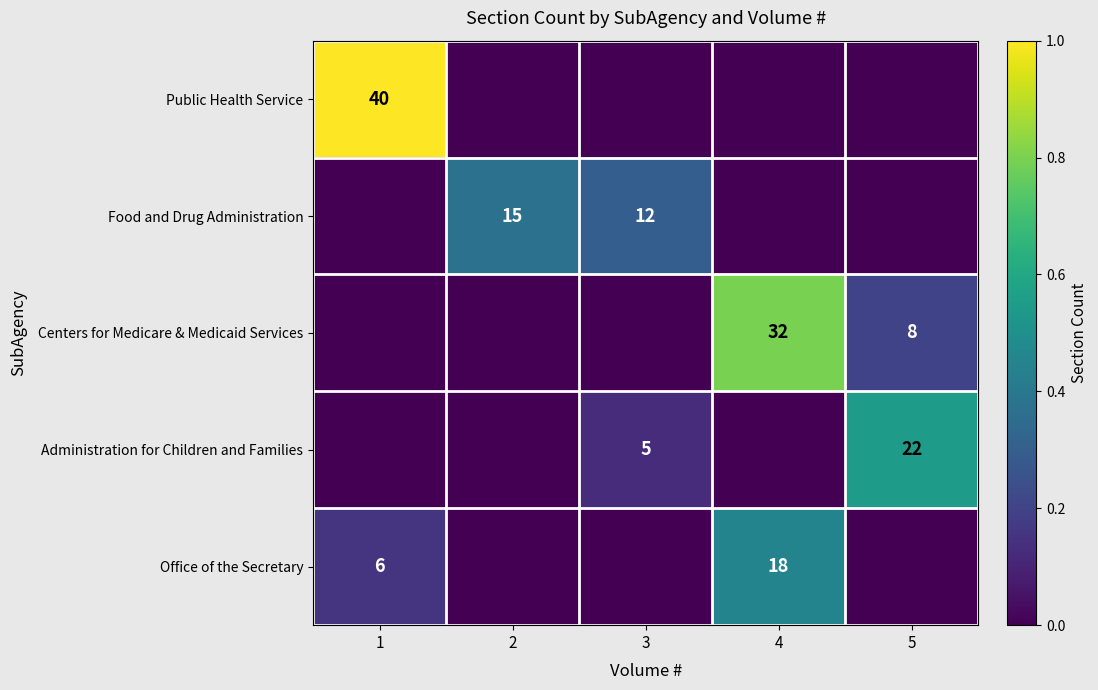

Is it true that Administration for Children and Families equals 2 at 3?

False